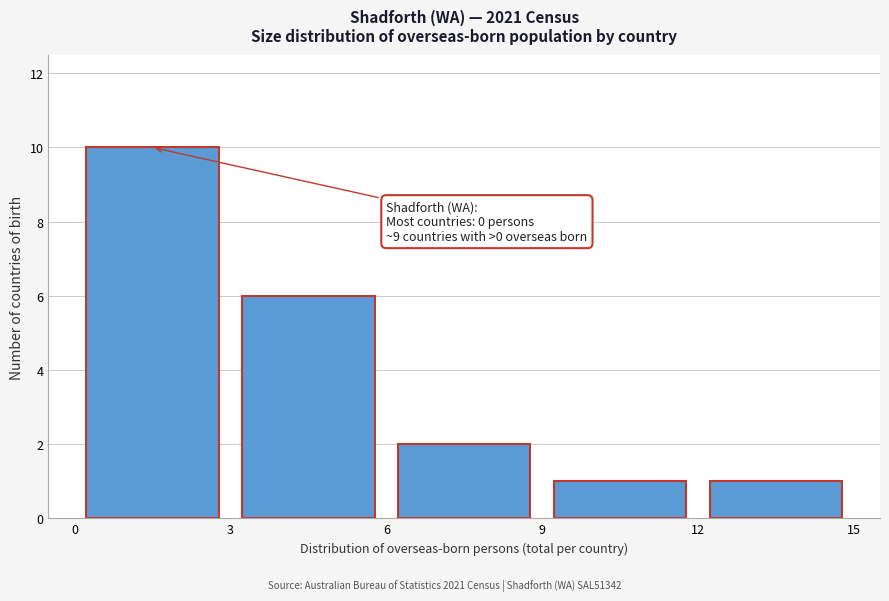

Which range on the x-axis has the tallest bar?

0 to 3